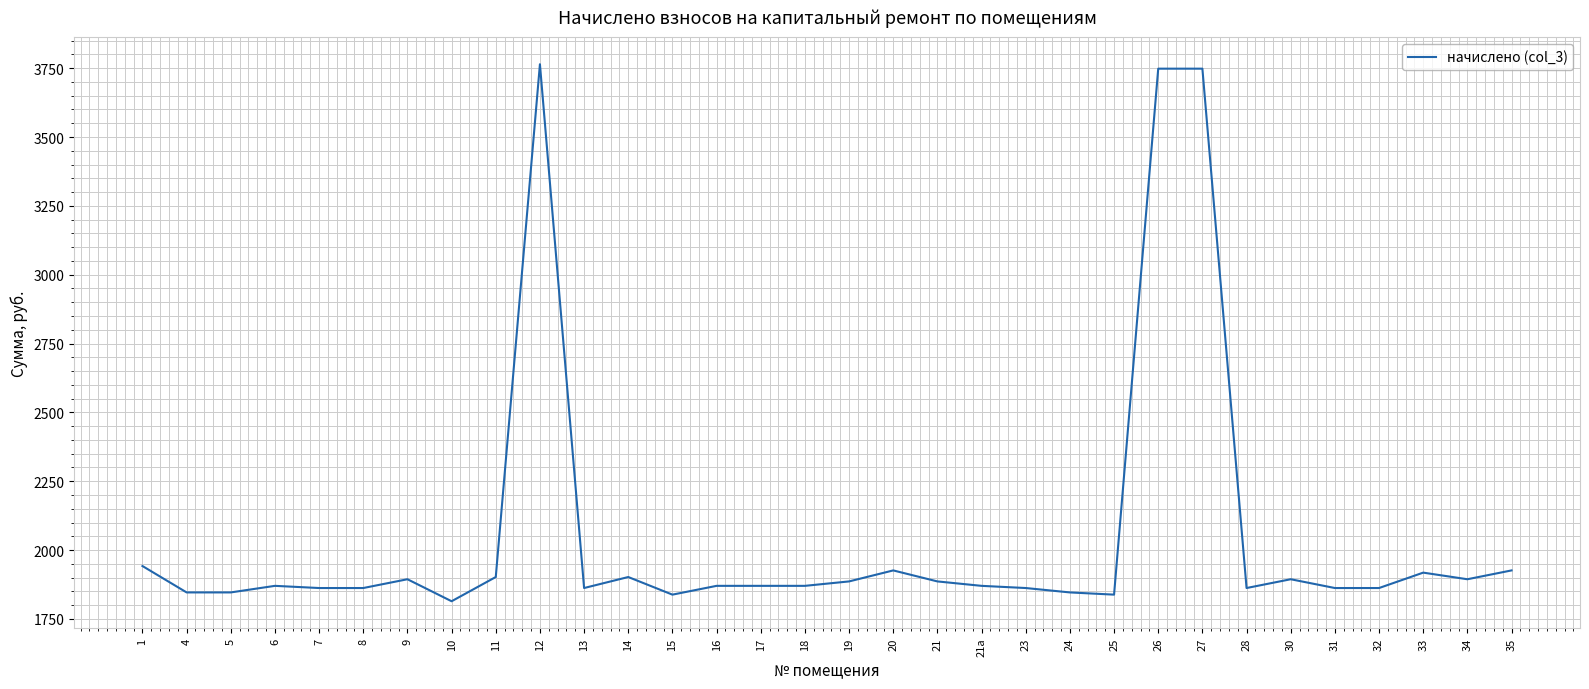

True or false: there are more than 2 points higher than both neighbors.

True